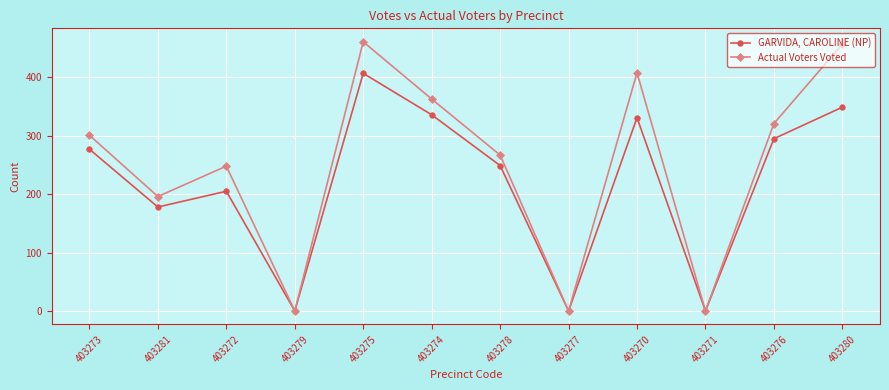

At how many categories does at least one series exceed 256?

7